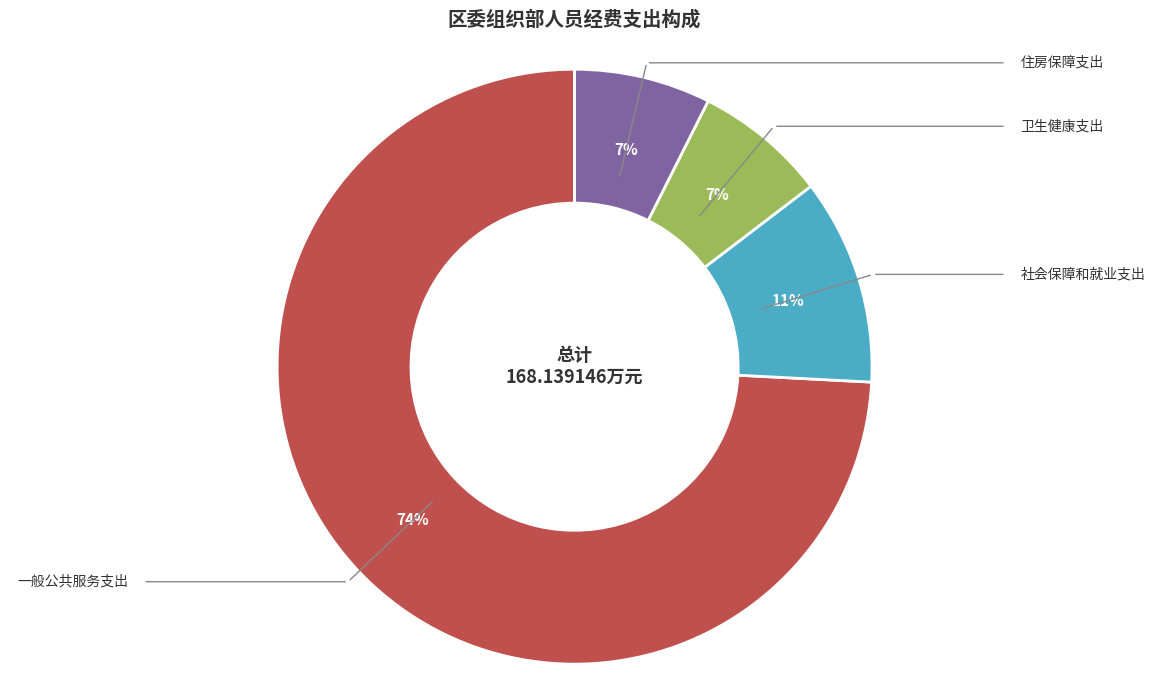

What portion of the pie excludes 社会保障和就业支出?

88.8%